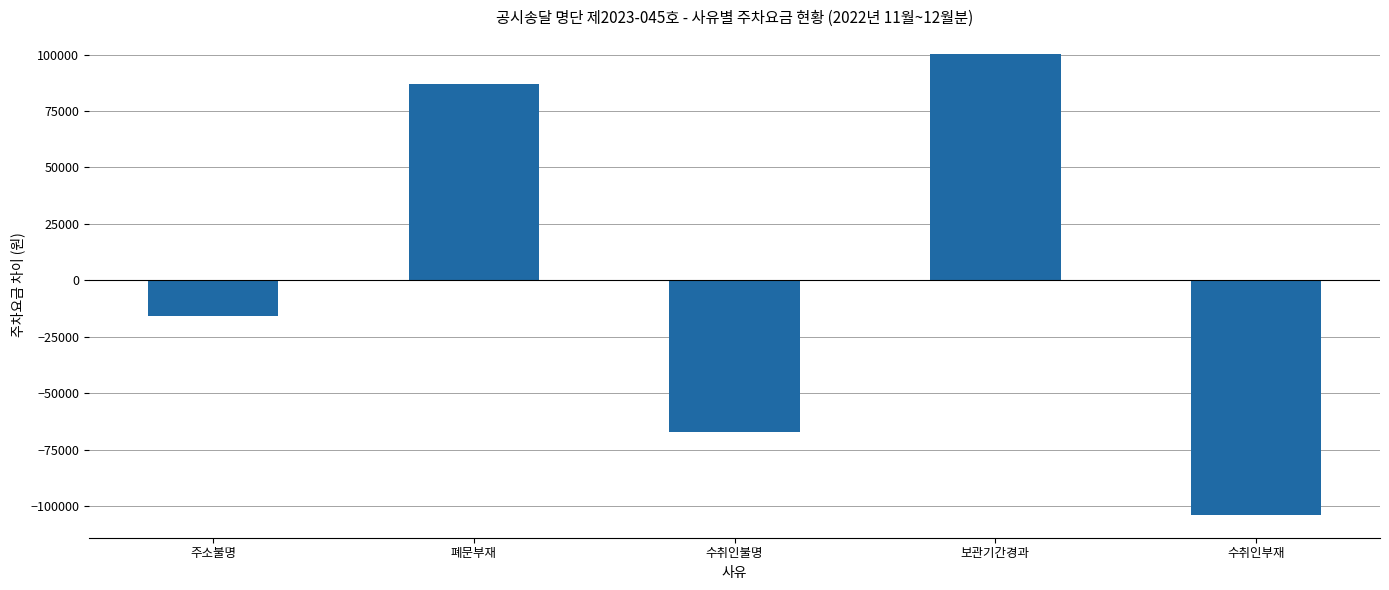

Are the bars horizontal?

No